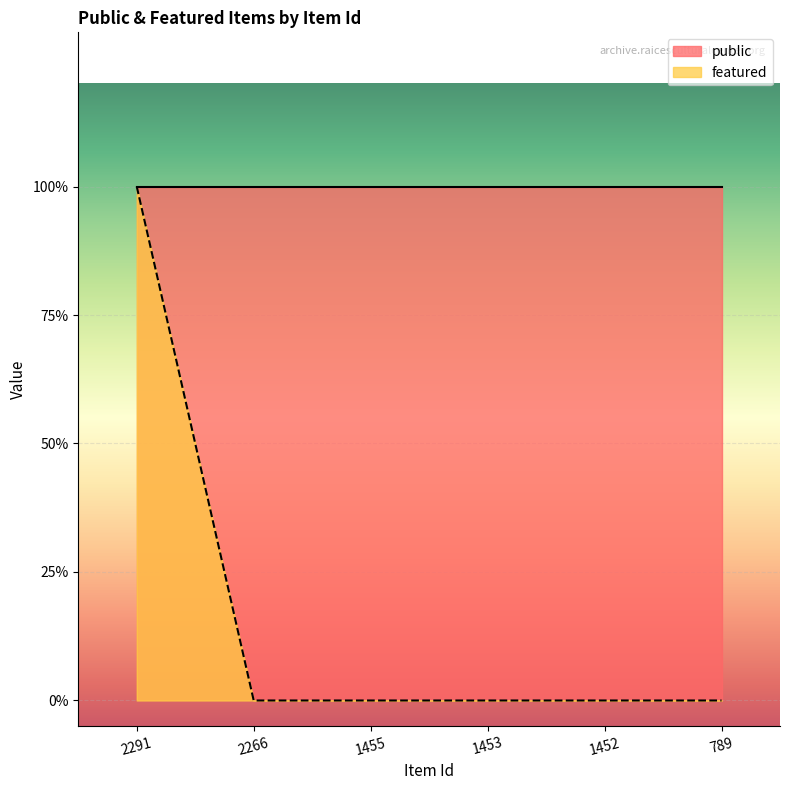

Reading right to left, extract all data points from this chart.

789=0	1452=0	1453=0	1455=0	2266=0	2291=1